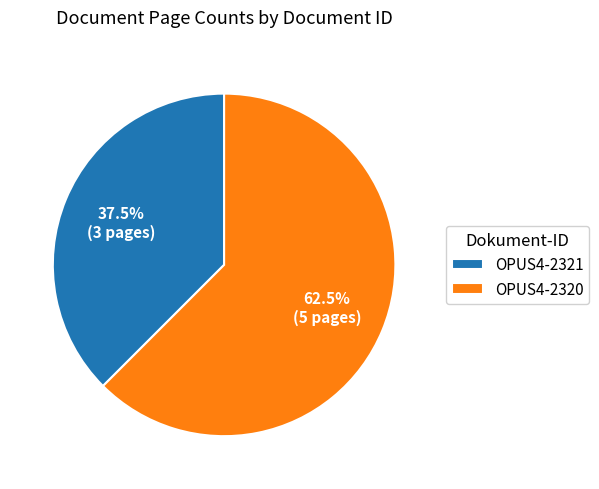

How many segments does this pie chart have?

2